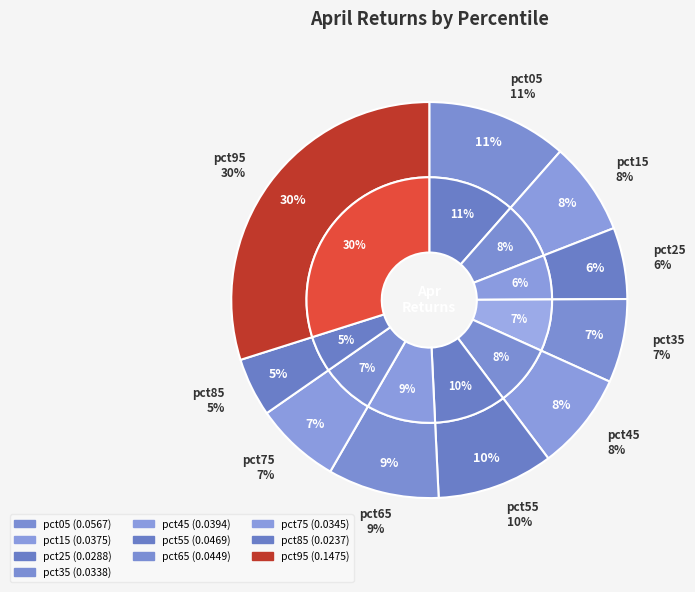

To the nearest percent, what is the difference between the largest and smallest slice percentages?

25%